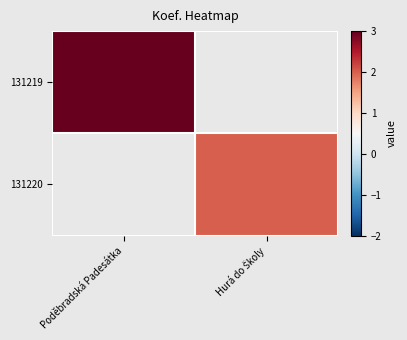

Count the number of categories in the chart.

2